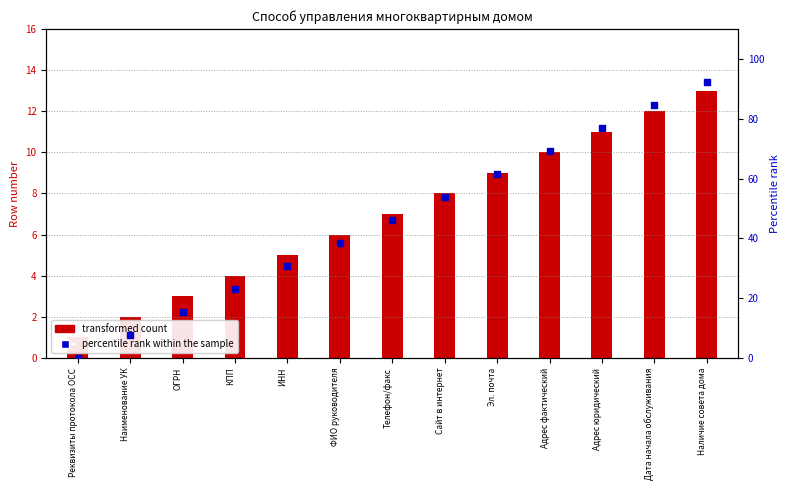

Which series reaches the minimum Y coordinate?

percentile rank within the sample